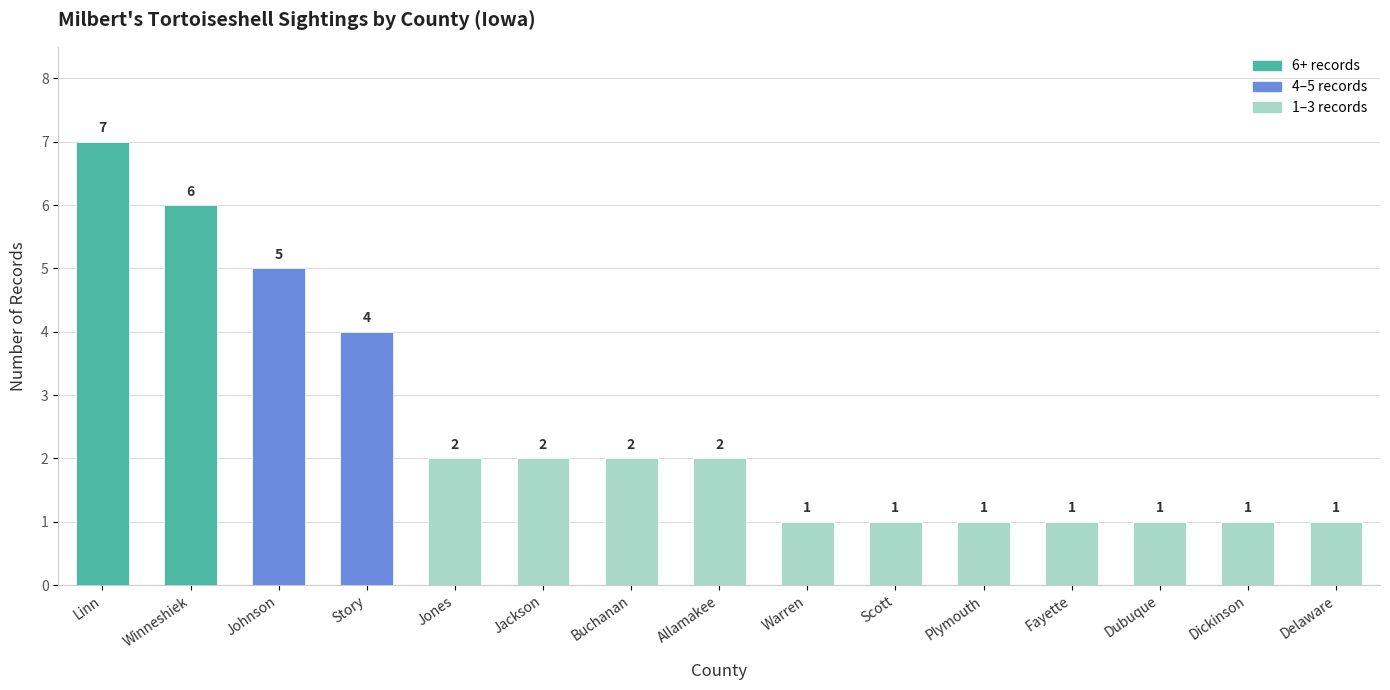

What is the ratio of the value at Dubuque to the value at Jackson?

0.5